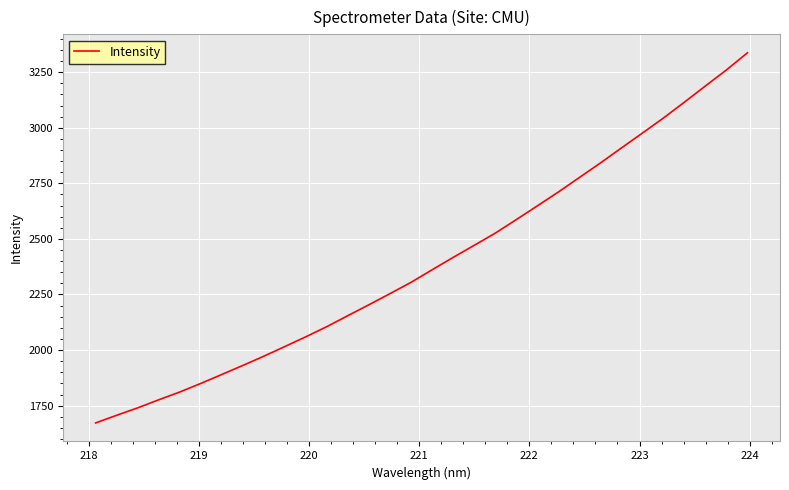

What is the average value?

2394.4